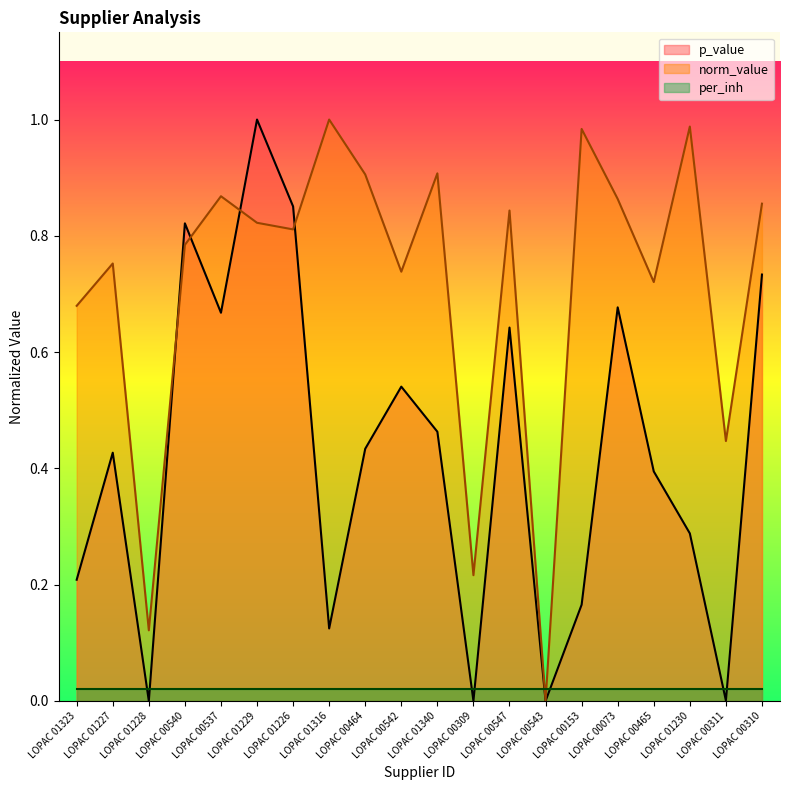

True or false: norm_value has more than 2 interior local peaks.

True